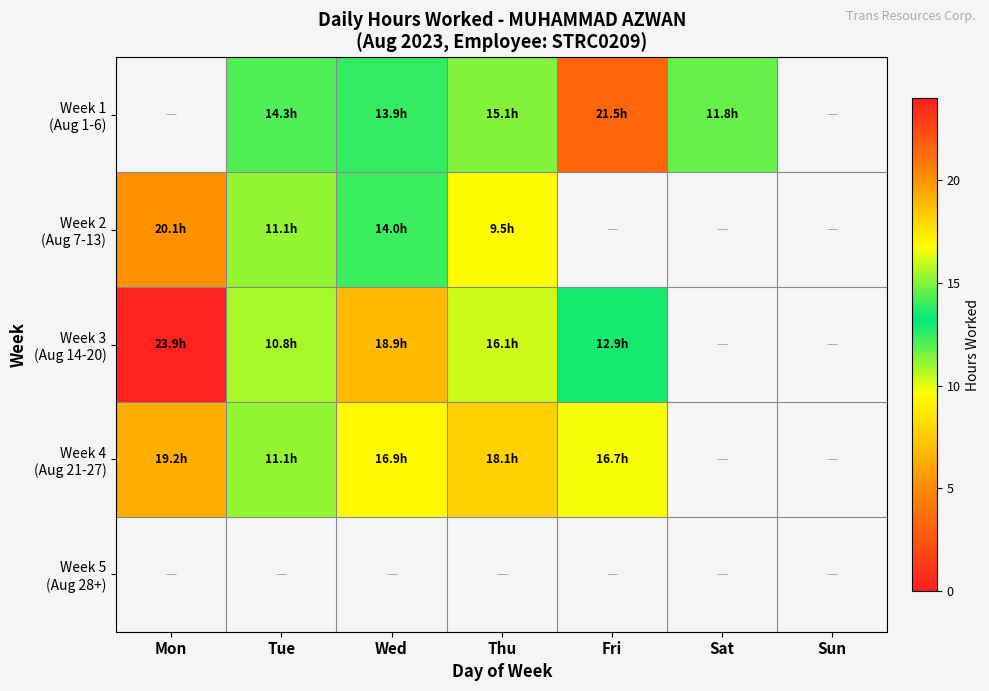

The Week 3 (Aug 14-20) series shows 7.4 at Fri. True or false?

False